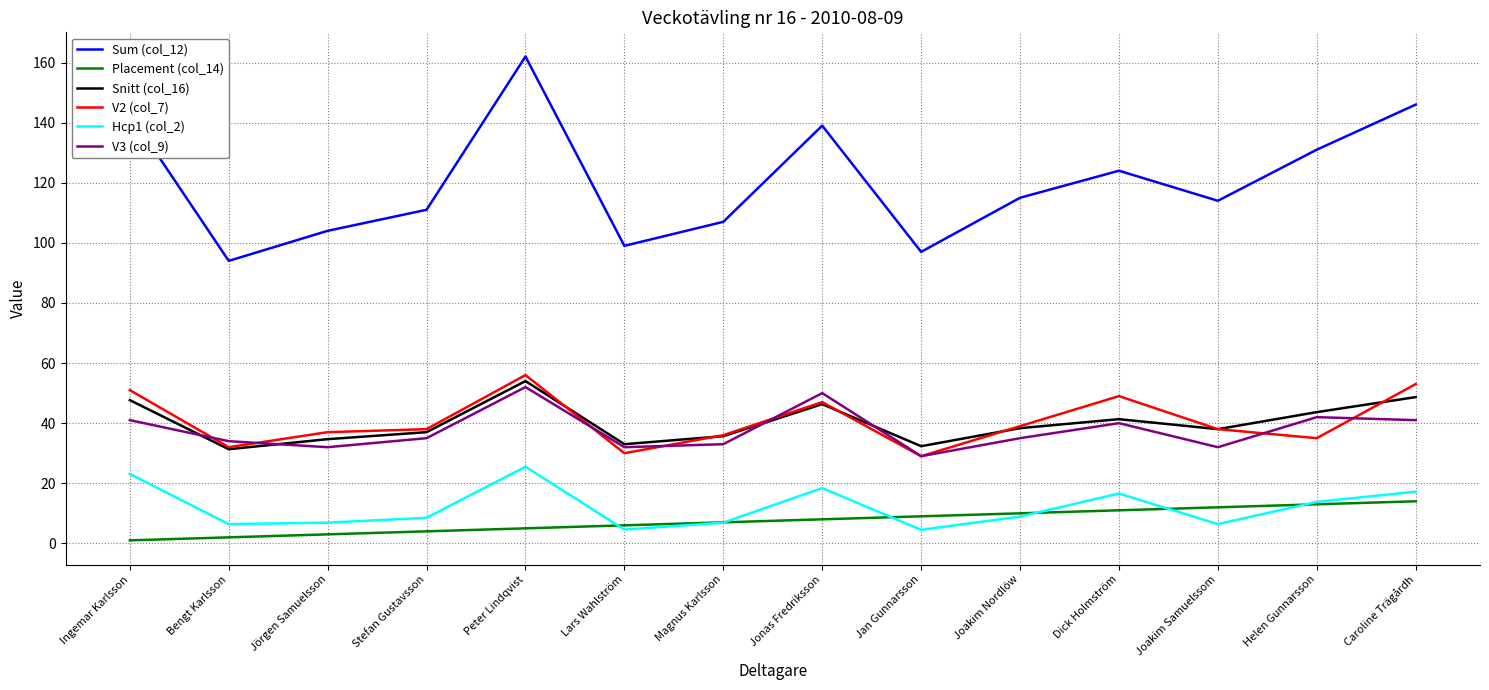

What is the average value of the V2 (col_7) series?

40.7